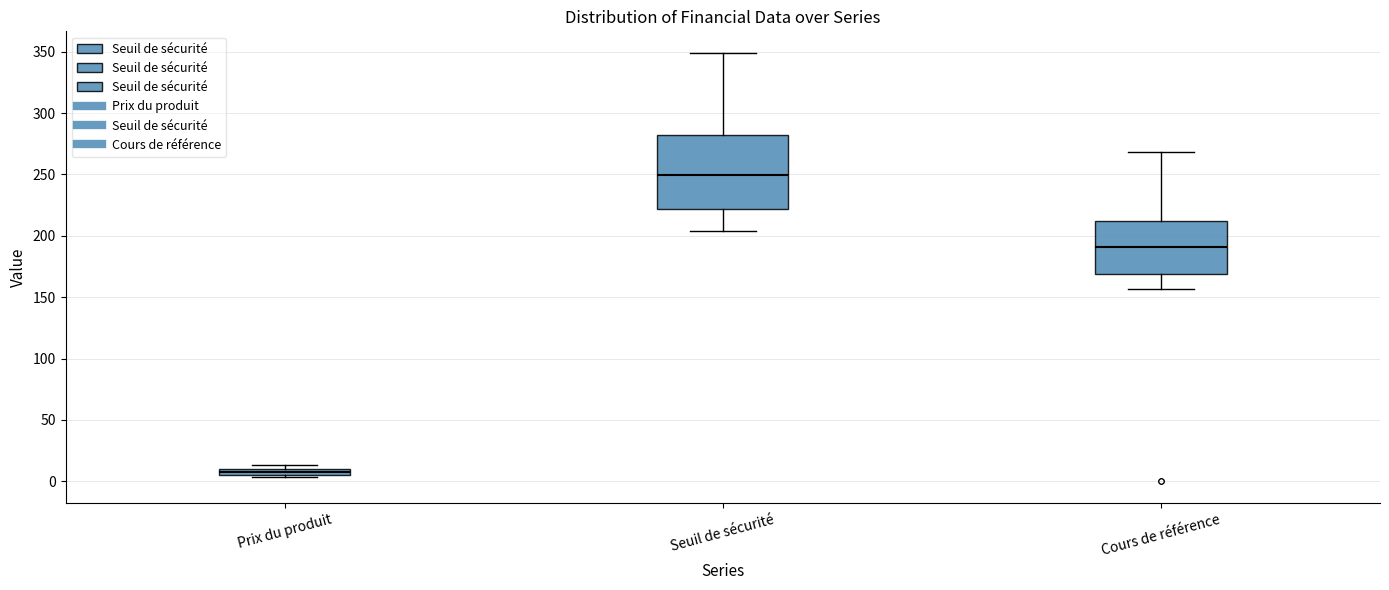

Where is the lower edge of the box for Prix du produit on the y-axis? The values are not printed on the chart, so give them approximately, as read against the axis.

5